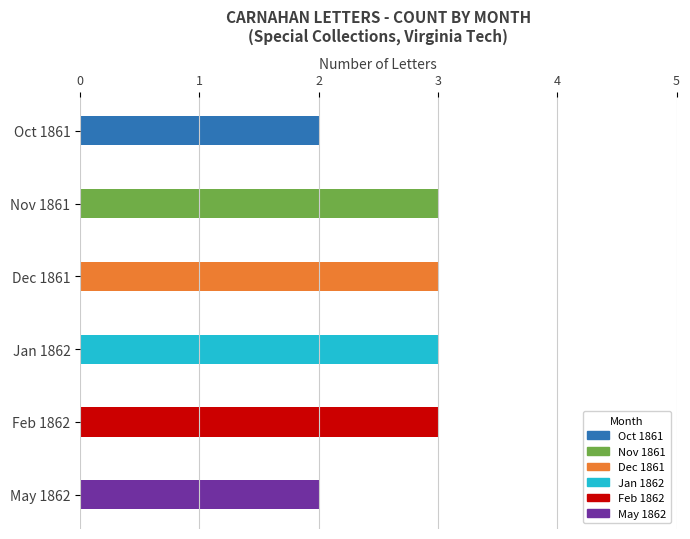

The value at May 1862 is 2. True or false?

True